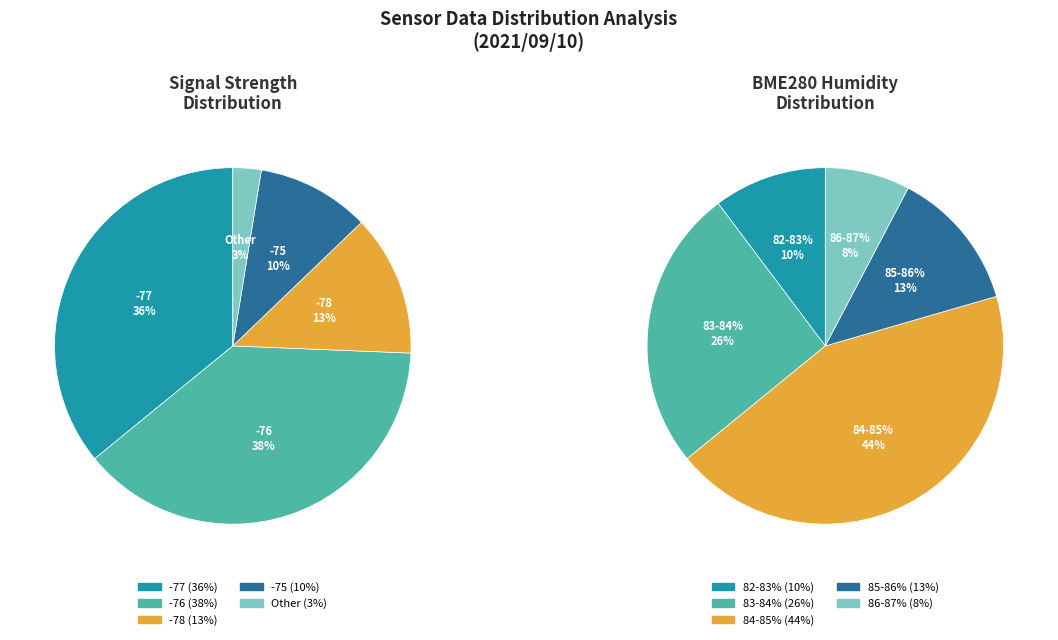

True or false: 1 accounts for 17% of the total.

False